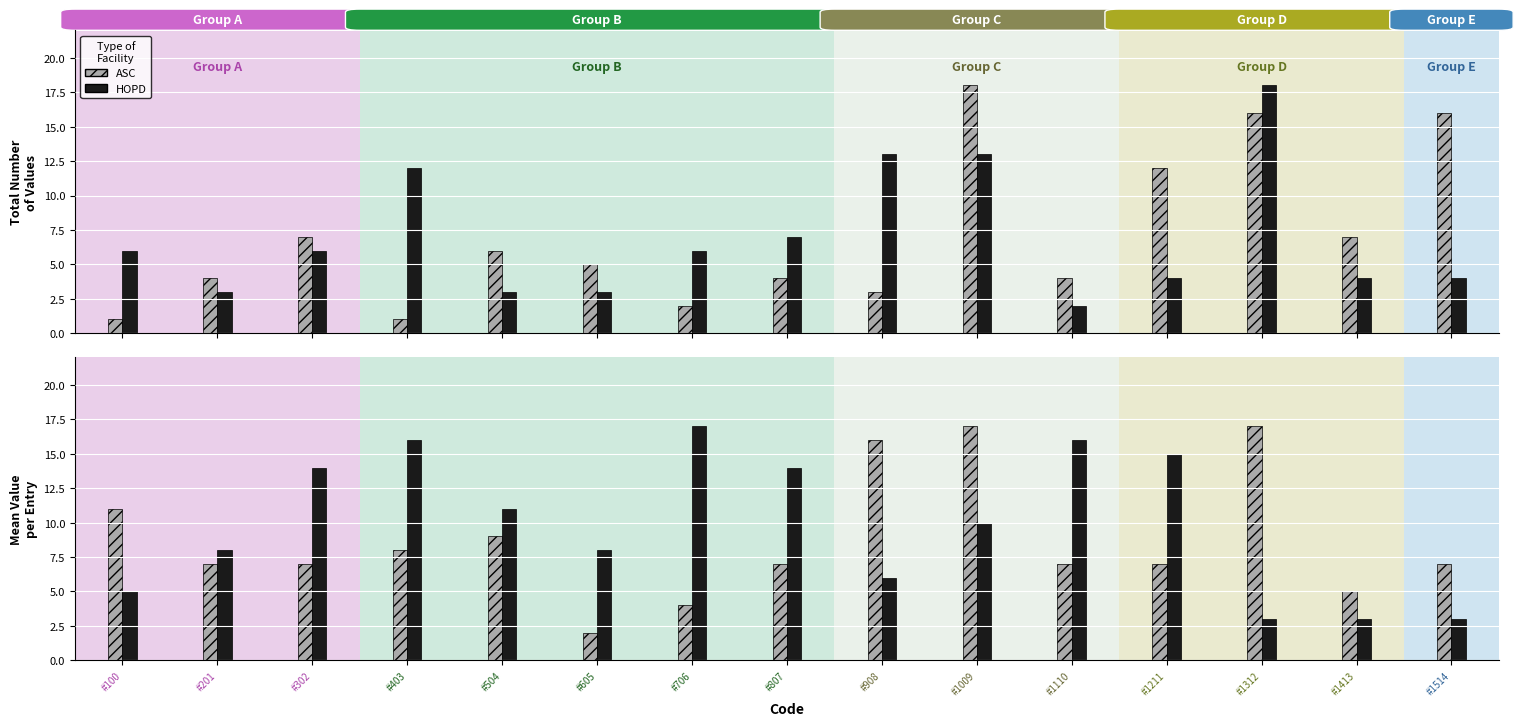

List the series in order of their overall mean, lowest first.

ASC, HOPD